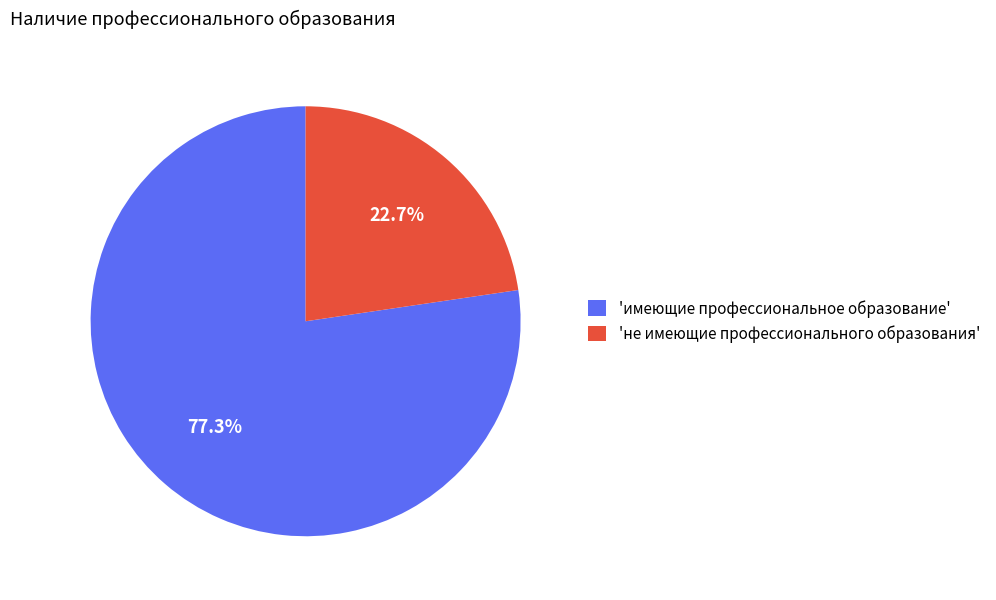

Which slice is the largest?

'имеющие профессиональное образование'